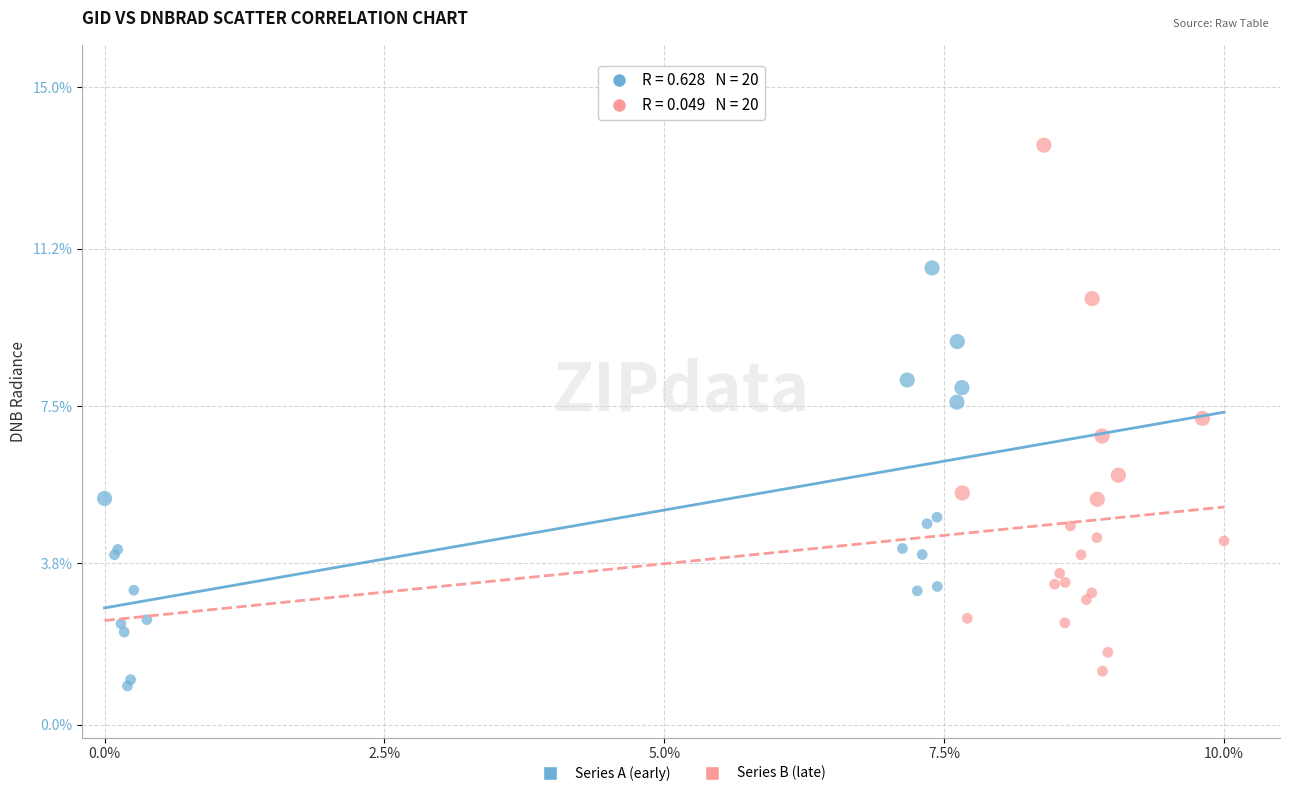

Which series reaches the maximum Y coordinate?

Series B (late)